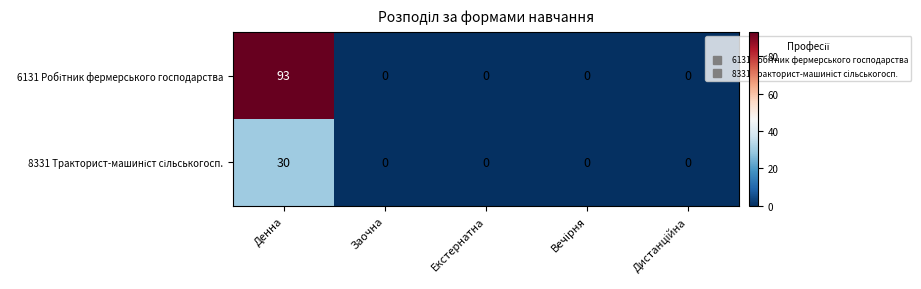

What is the maximum value shown in the chart?

93